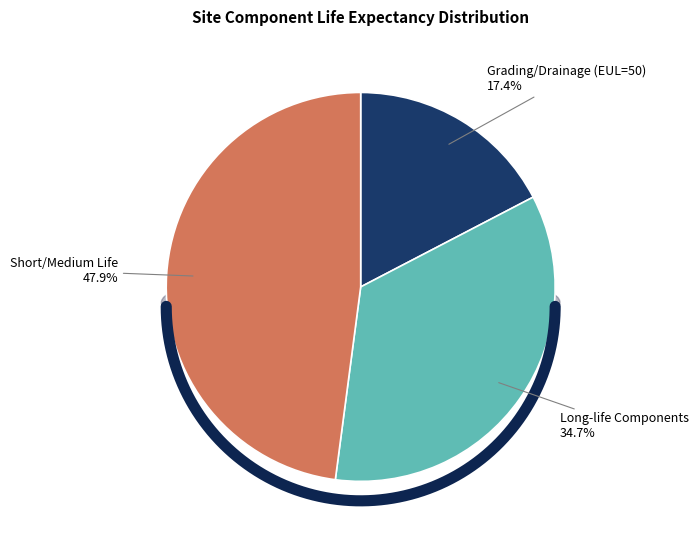

The Trash Enclosure/Sheds slice represents 17% of the pie. True or false?

False